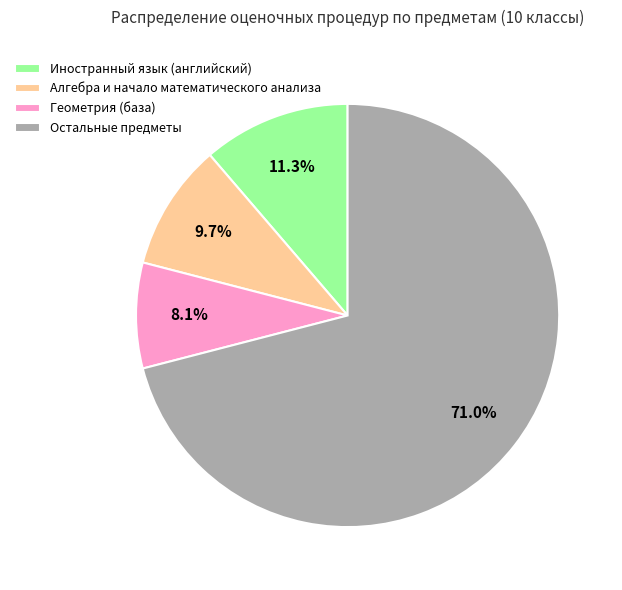

Rank the categories by value from lowest to highest.

Геометрия (база), Алгебра и начало математического анализа, Иностранный язык (английский), Остальные предметы